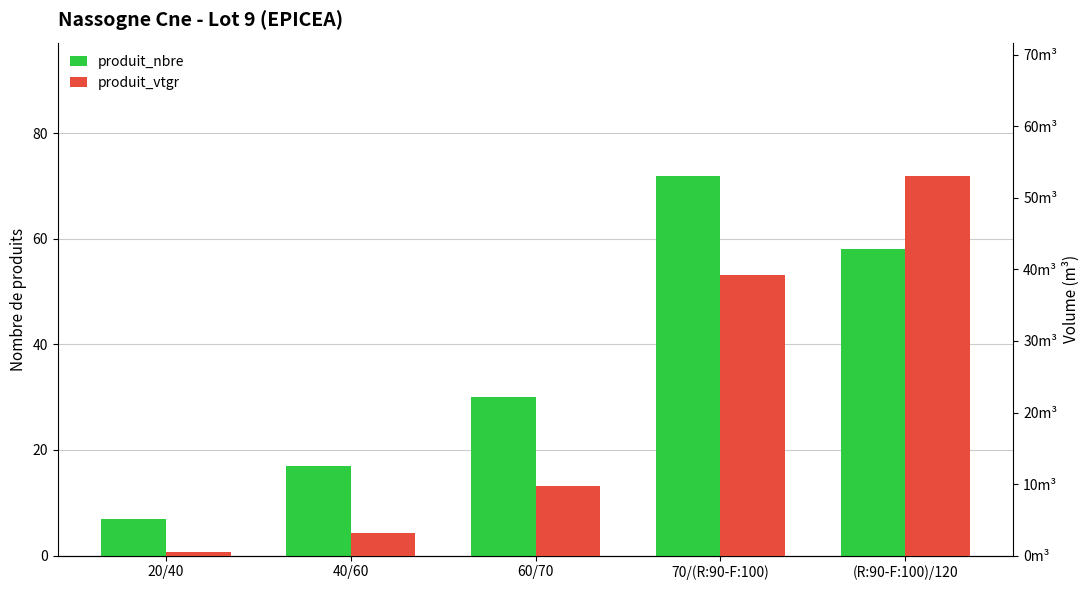

Reading left to right, extract all data points from this chart.

produit_nbre: 7.0	17.0	30.0	72.0	58.0
produit_vtgr: 0.5	3.1	9.8	39.2	53.1